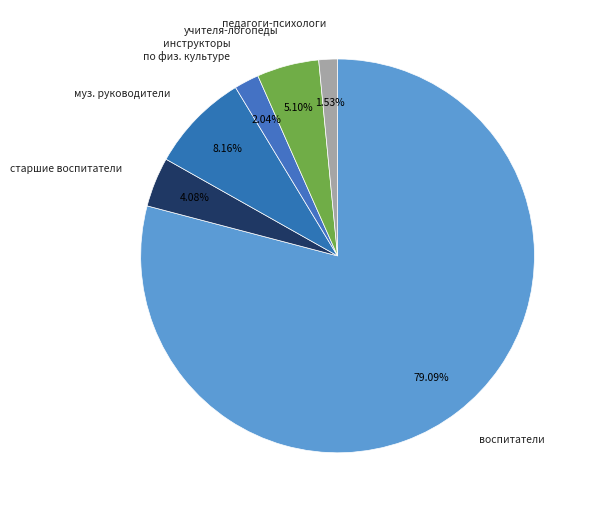

To the nearest percent, what is the difference between the учителя-логопеды and воспитатели slice percentages?

74%